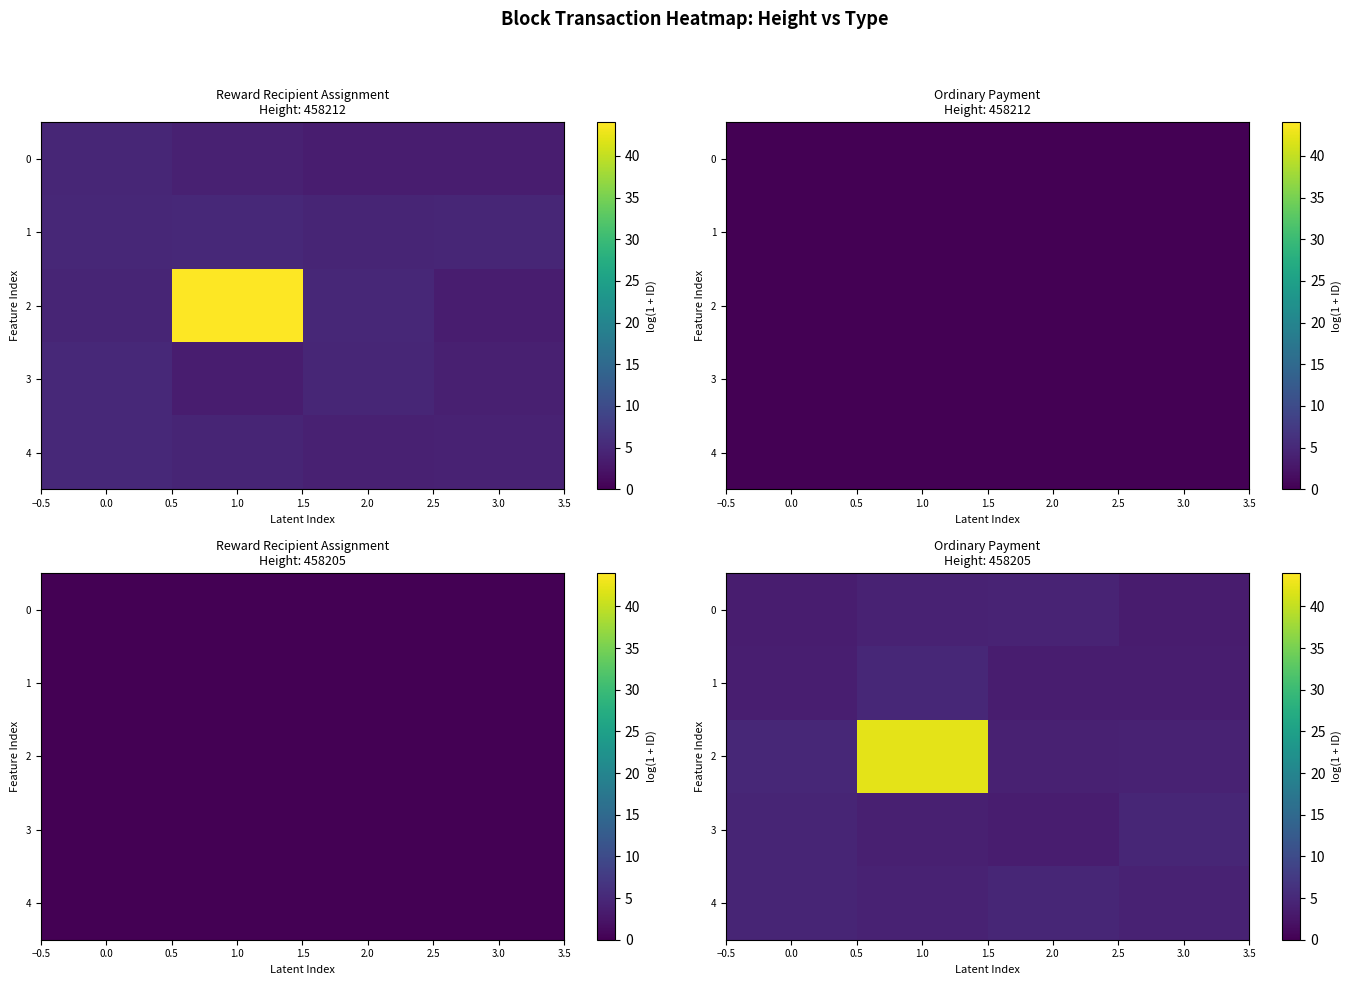

How many row_1 values are between 3 and 4?

3